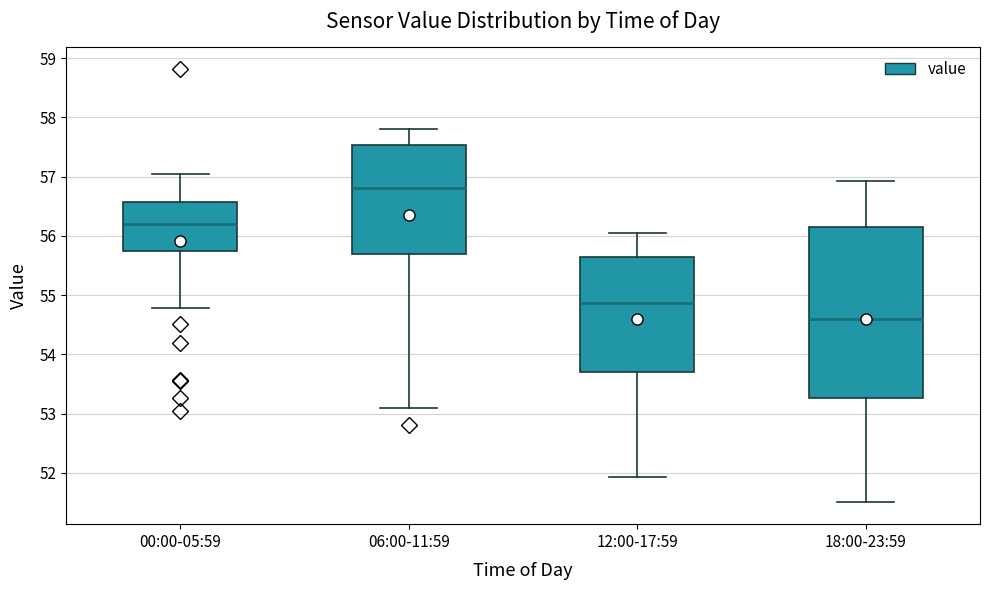

Reading left to right, read every box against the y-axis: the position of its median line, the range the box covers, and the ends of its whiskers. The values are not printed on the chart, so give them approximately, as read against the axis.

00:00-05:59: median 56.2, box 55.8 to 56.6, whiskers 54.8 to 57.1
06:00-11:59: median 56.8, box 55.7 to 57.5, whiskers 53.1 to 57.8
12:00-17:59: median 54.9, box 53.7 to 55.6, whiskers 51.9 to 56.1
18:00-23:59: median 54.6, box 53.3 to 56.2, whiskers 51.5 to 56.9